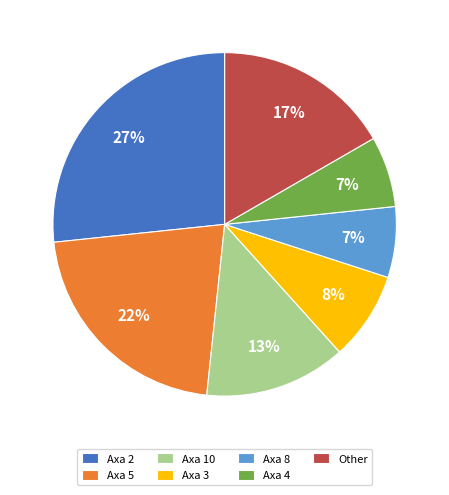

Which category has the biggest portion of the pie?

Axa 2